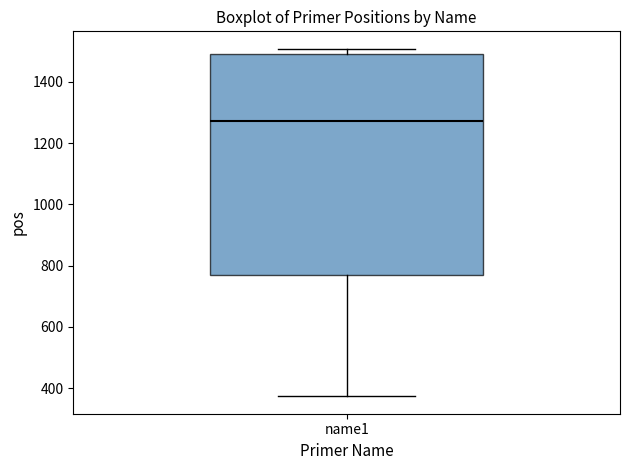

Read this box plot against the y-axis: the position of the median line, the range covered by the box, and the ends of both whiskers. The values are not printed on the chart, so give them approximately, as read against the axis.

median 1280, box 780 to 1500, whiskers 380 to 1500 (just above the box's upper edge)